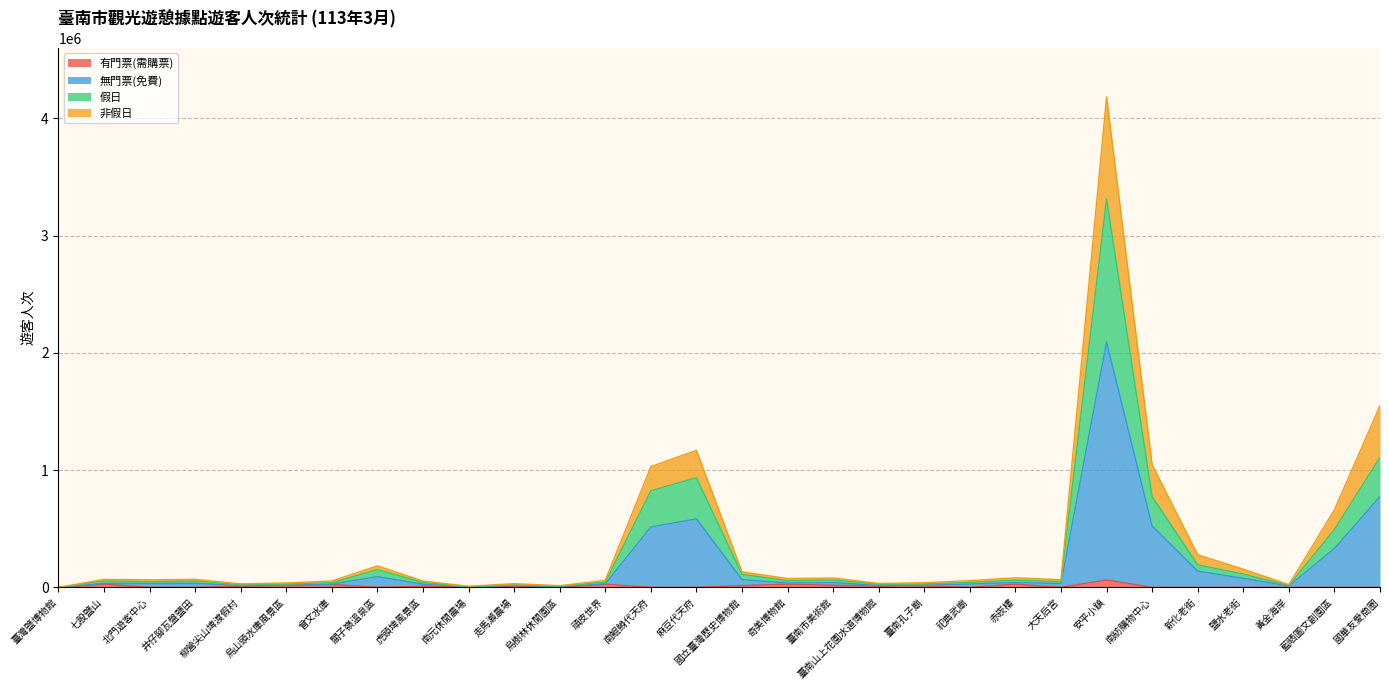

At which category is the sum across all series the highest?

安平小鎮